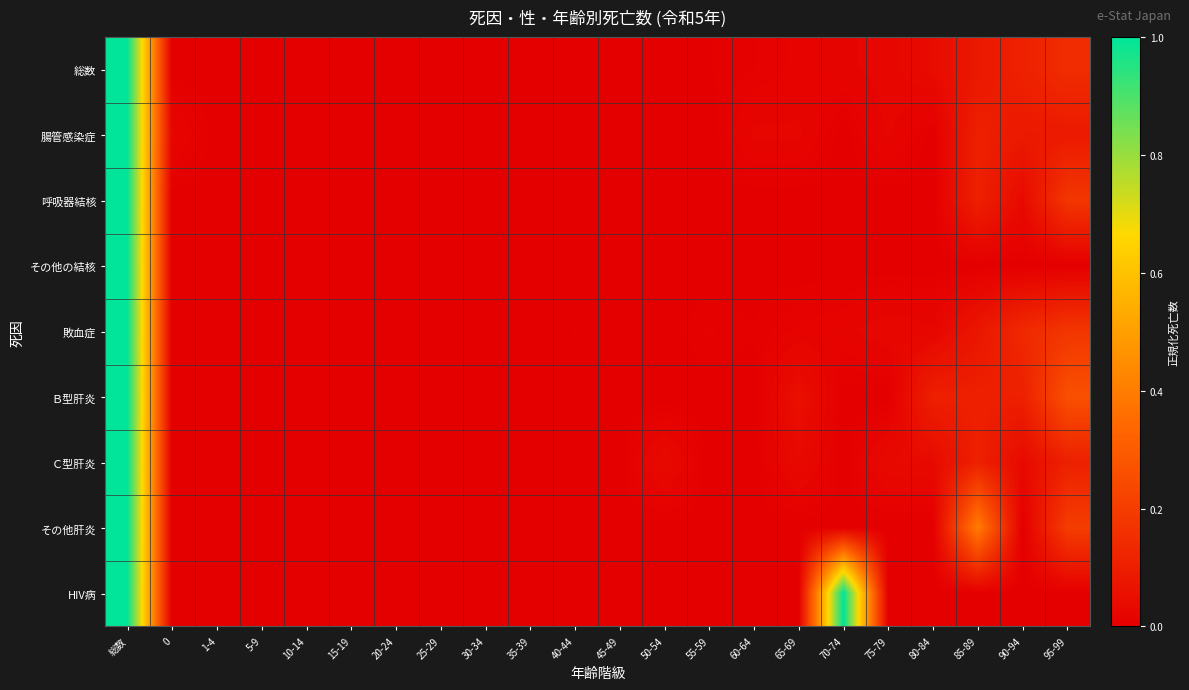

At which category is the sum across all series the highest?

総数